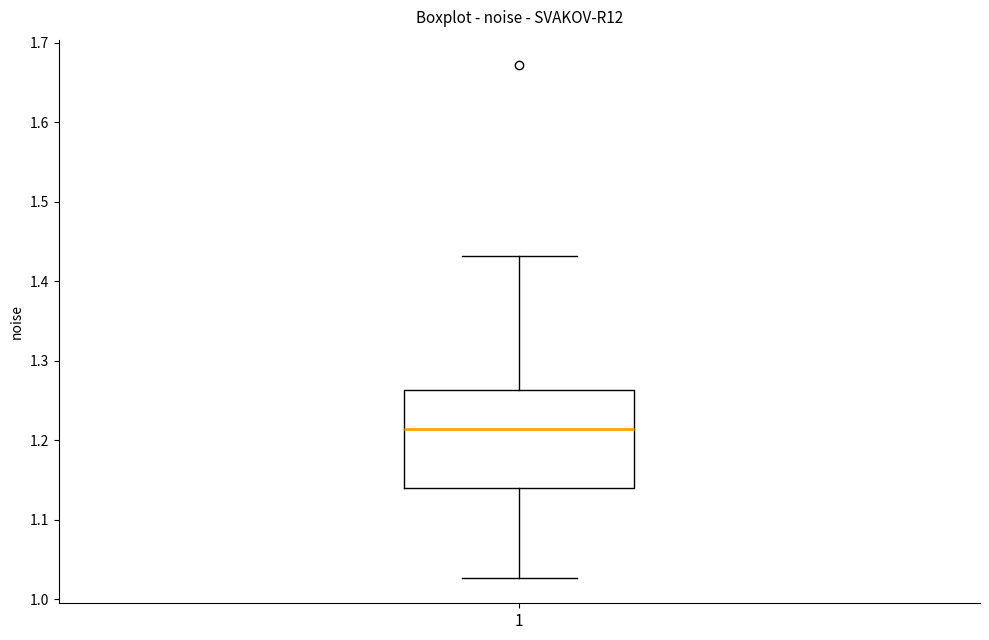

Transcribe this box plot: give where the median line is, the range the box spans, and where the two whiskers end, as read against the y-axis. The values are not printed on the chart, so give them approximately, as read against the axis.

median 1.21, box 1.14 to 1.26, whiskers 1.03 to 1.43